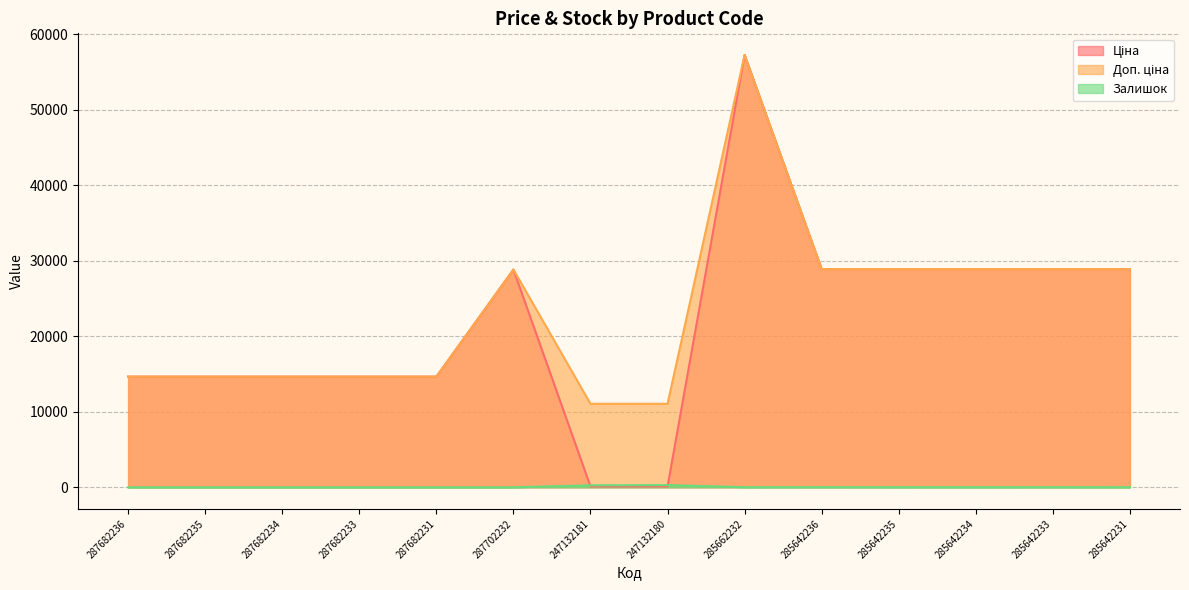

How many values in Залишок are above zero?

8